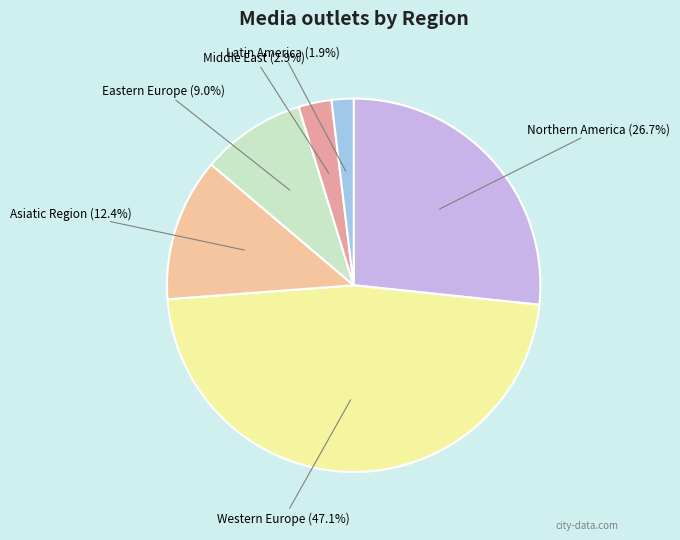

Which slice is the smallest?

Latin America